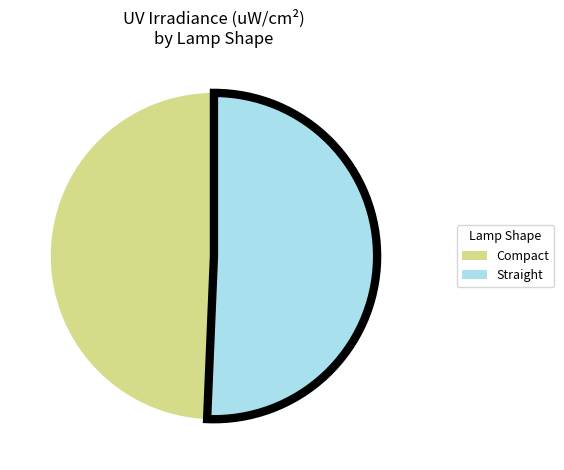

Combined, do Straight and Compact account for over 50%?

Yes